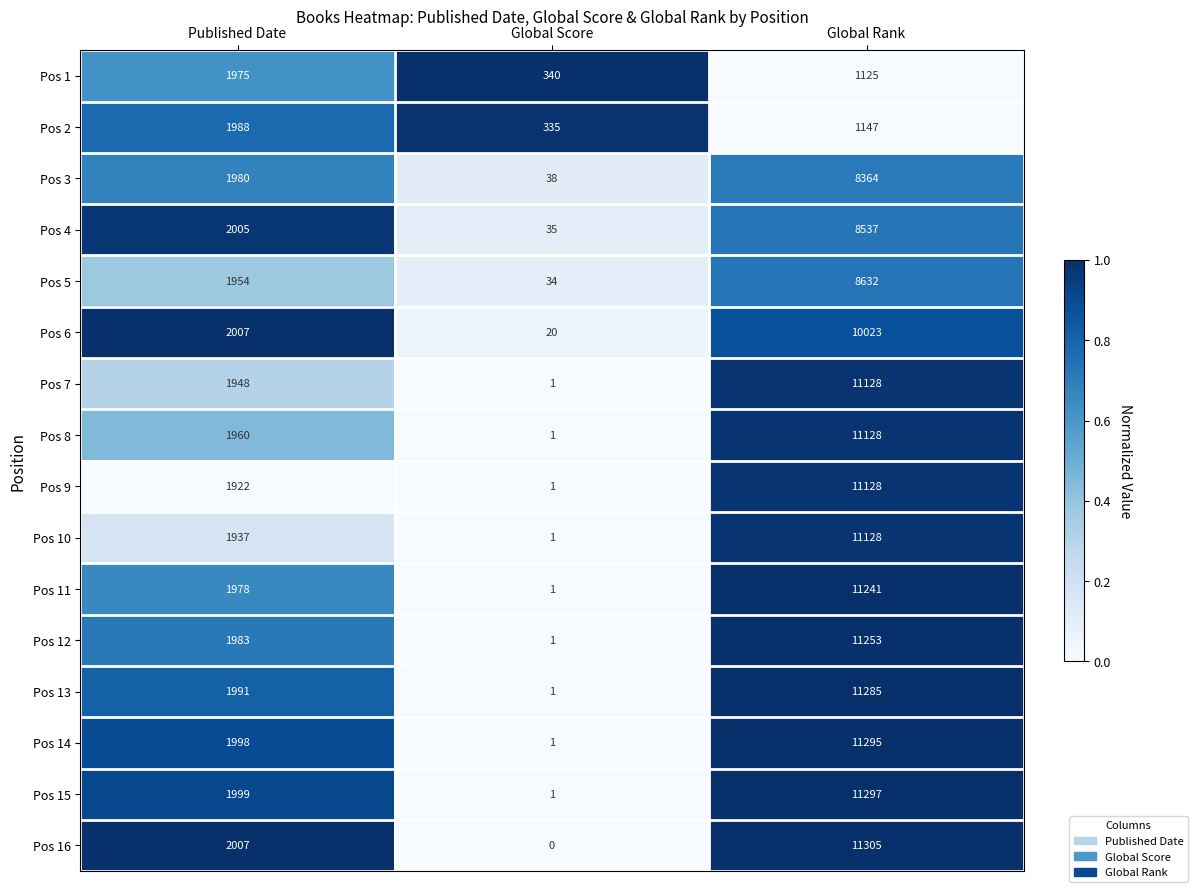

Which series has the widest spread of values?

Pos 16